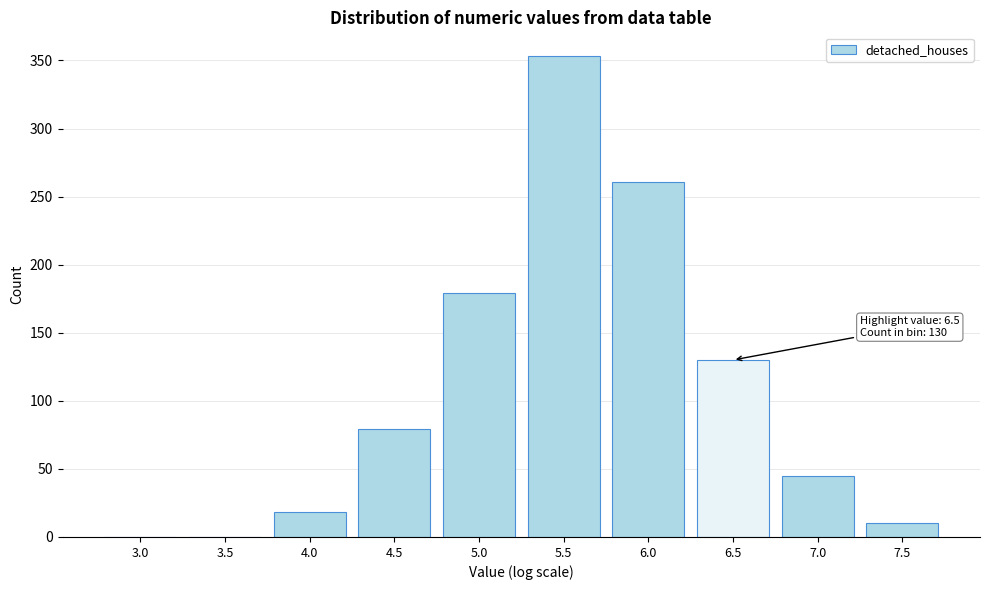

Reading left to right, list all the values displayed in this chart.

3.0=0	3.5=0	4.0=18	4.5=79	5.0=179	5.5=353	6.0=261	6.5=130	7.0=45	7.5=10